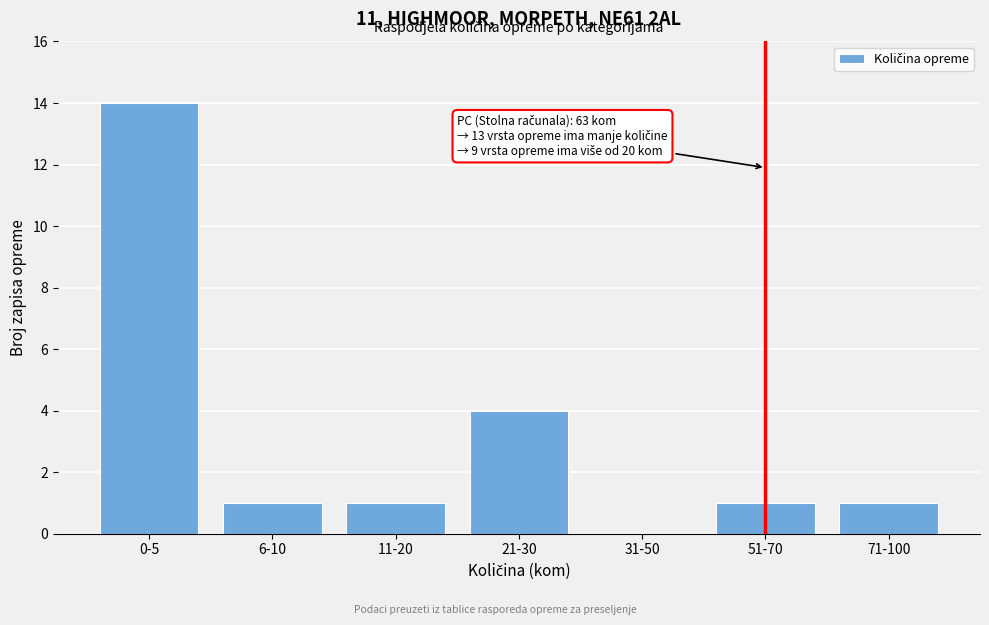

Reading left to right, what are all the values shown in this chart?

0-5=14	6-10=1	11-20=1	21-30=4	31-50=0	51-70=1	71-100=1